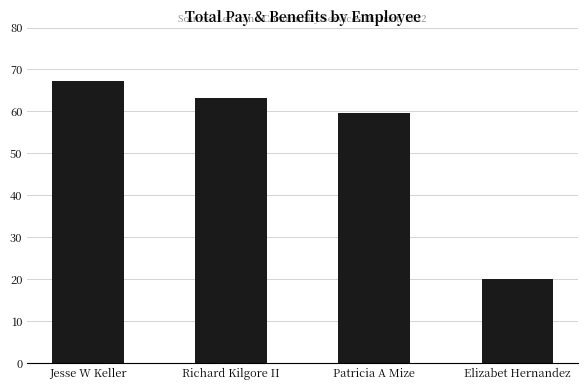

Does the chart contain any negative values?

No